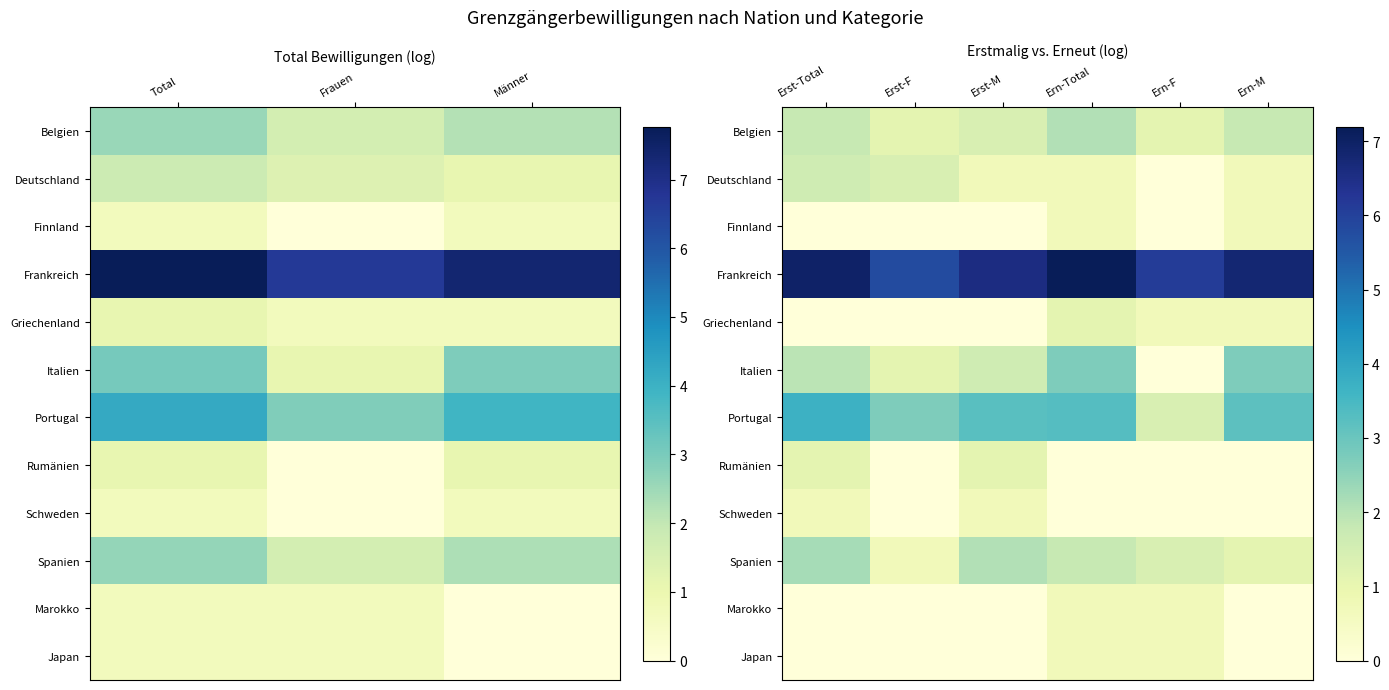

The value of Portugal at Ern-M is 5.7. True or false?

False